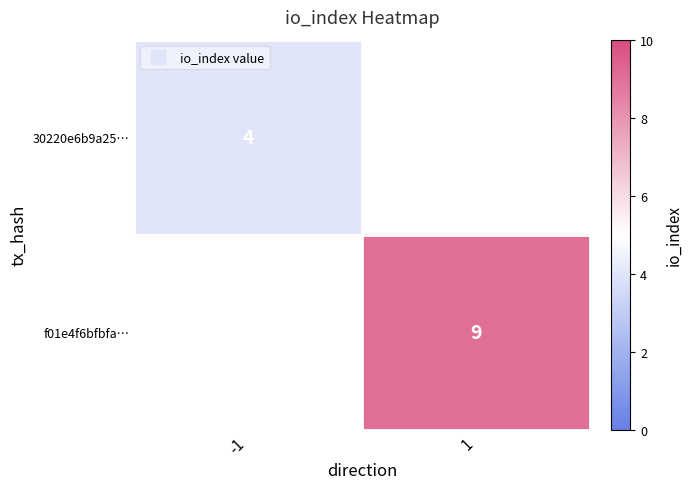

At how many categories does at least one series exceed 4?

1